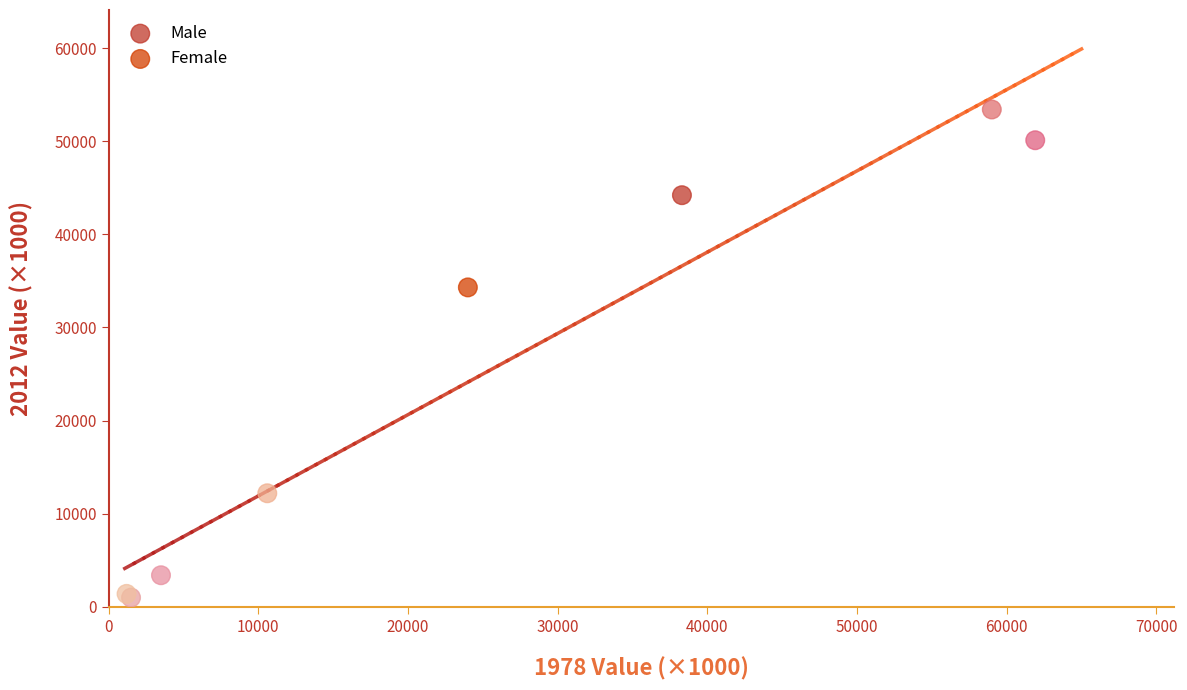

Which series has the widest spread of Y values?

Male